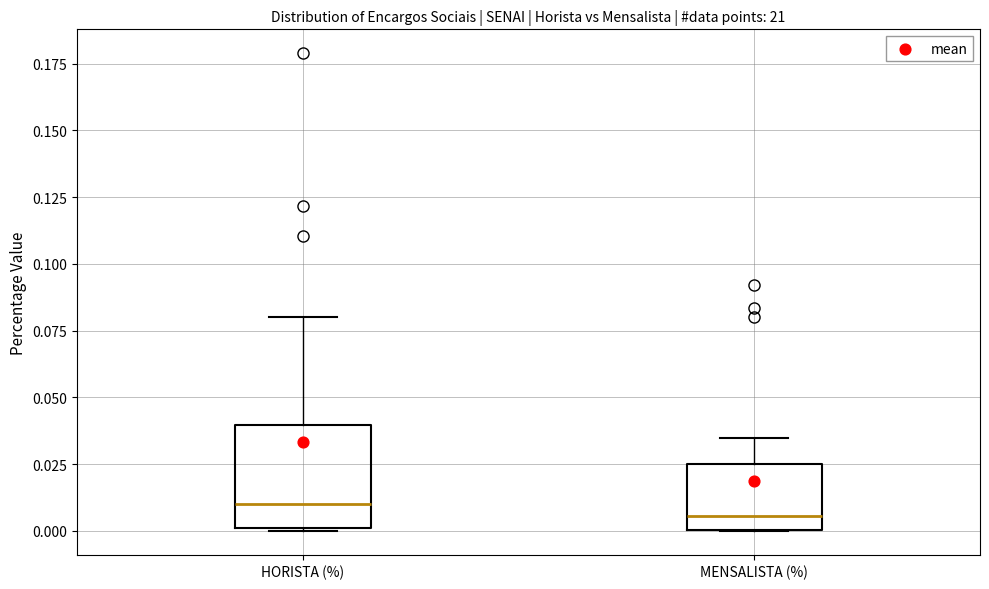

Reading left to right, transcribe this box plot: for each box, give where its median line is, the range the box spans, and where its two whiskers end, as read against the y-axis. The values are not printed on the chart, so give them approximately, as read against the axis.

HORISTA (%): median 0.010, box 0.000 to 0.040, whiskers 0.000 to 0.080
MENSALISTA (%): median 0.005, box 0.000 to 0.025, whiskers 0.000 to 0.035